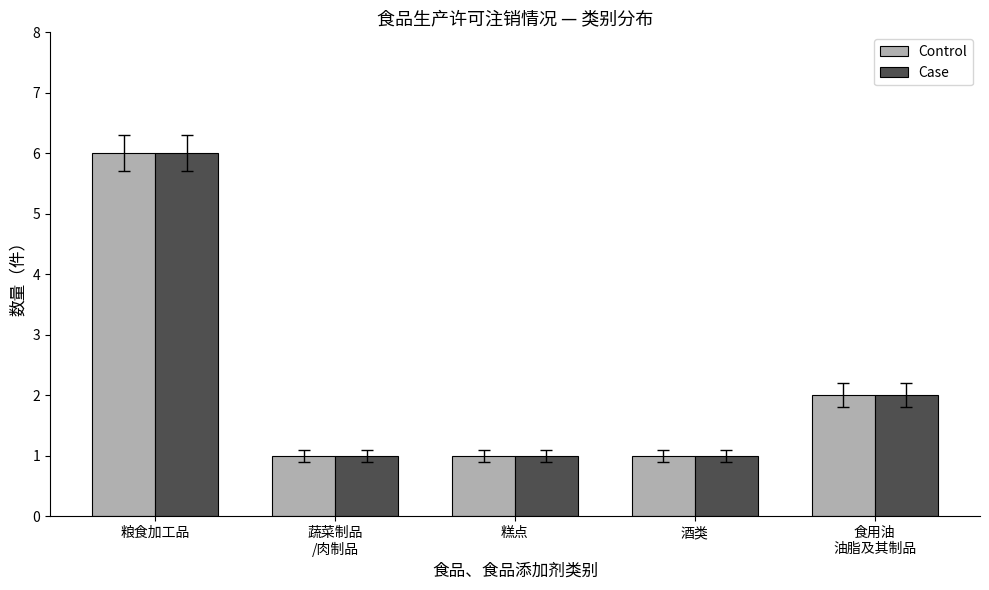

What is the approximate value of Case at 食用油
油脂及其制品?

2